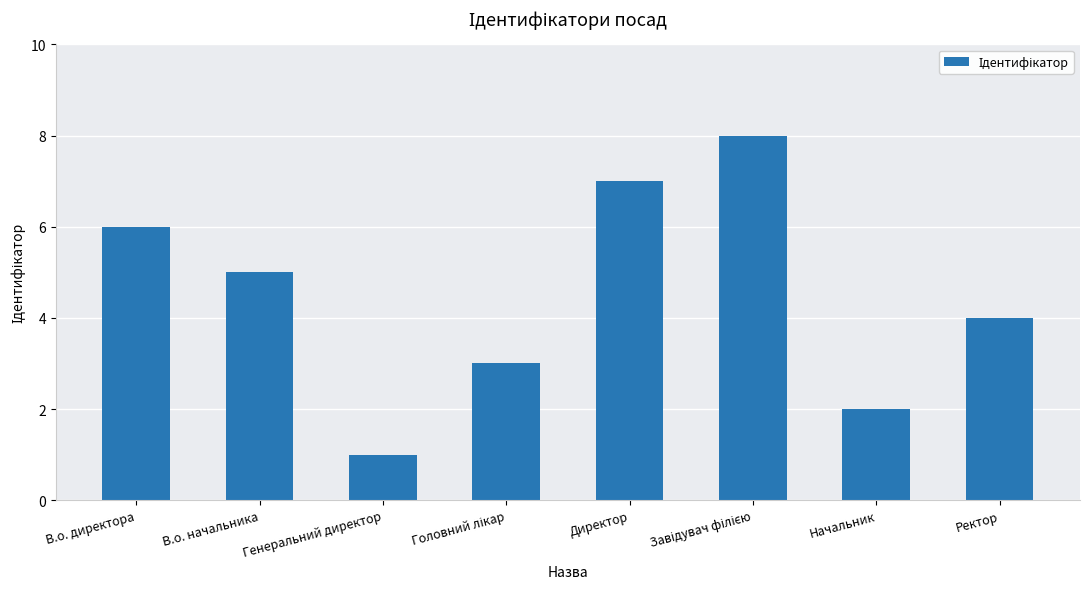

What is the sum of the values at Ректор and Директор?

11